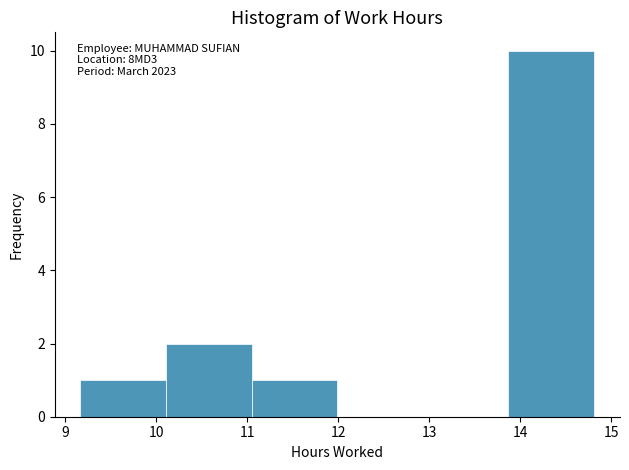

Over which range of the x-axis is the bar tallest?

13.87 to 14.81